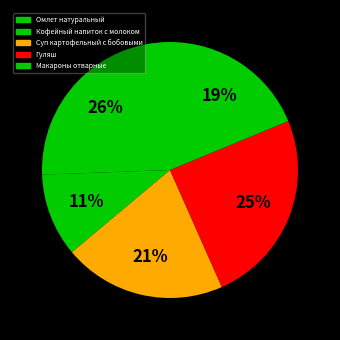

To the nearest percent, what portion does Суп картофельный с бобовыми represent?

21%